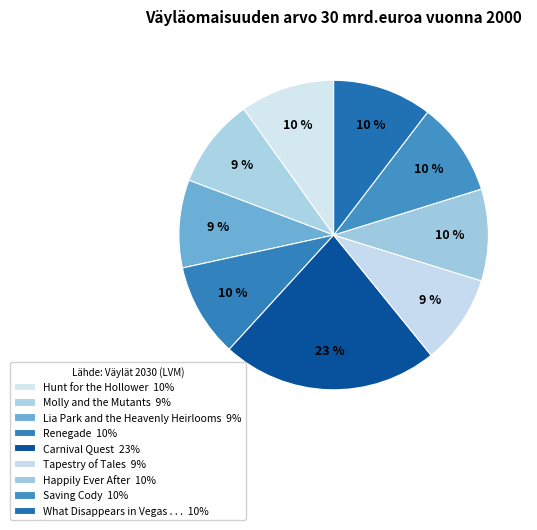

Which has a higher value, Lia Park and the Heavenly Heirlooms or Hunt for the Hollower?

Hunt for the Hollower